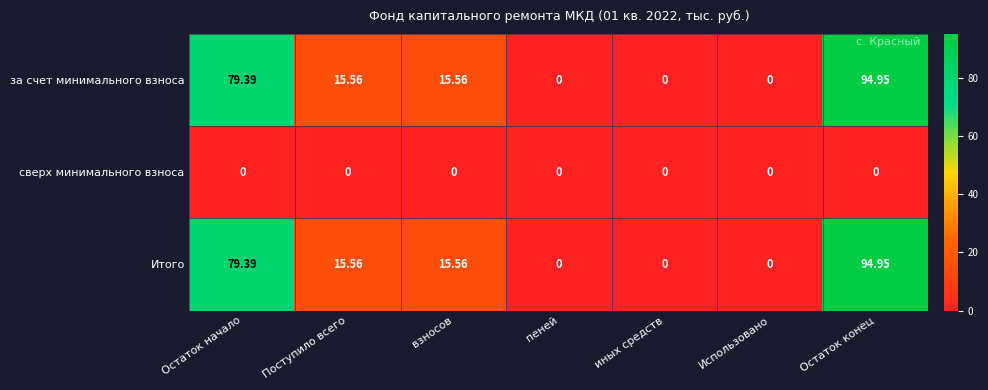

At which label does за счет минимального взноса first exceed 15?

Остаток начало